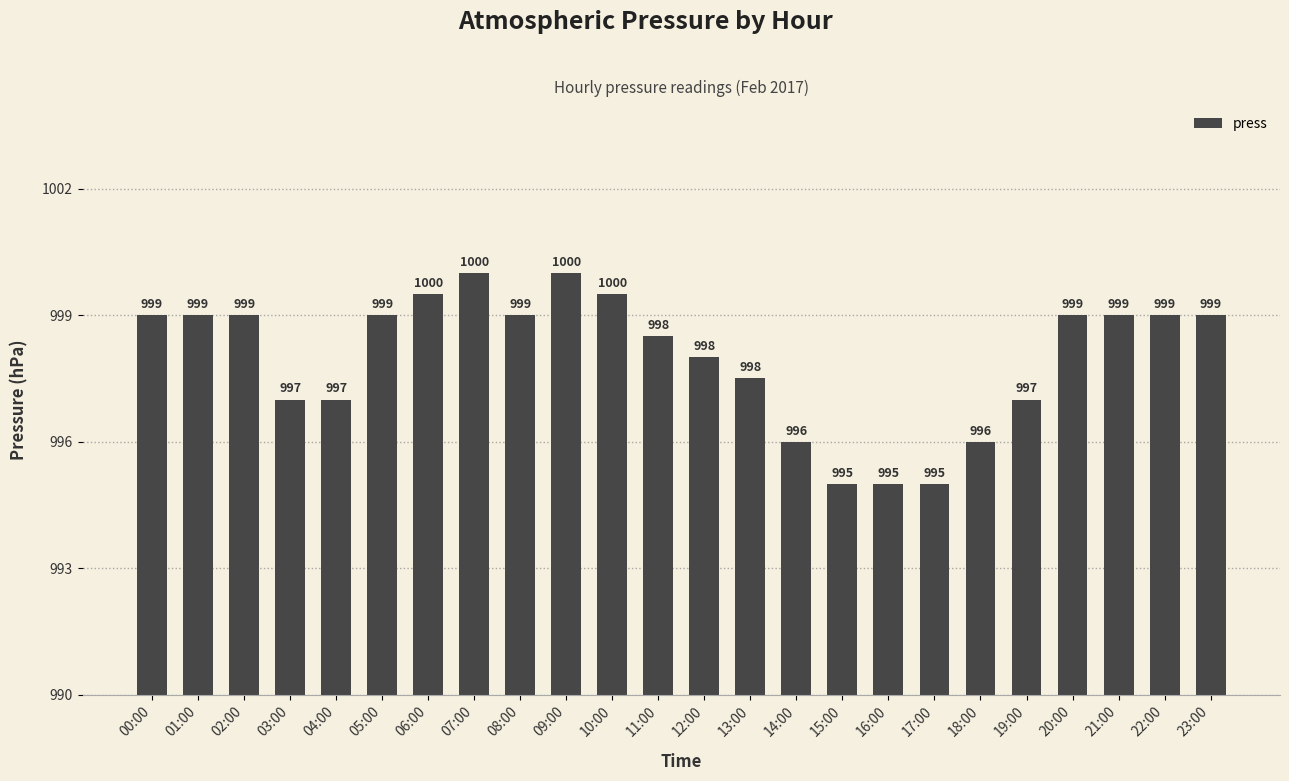

What is the average value?

998.0